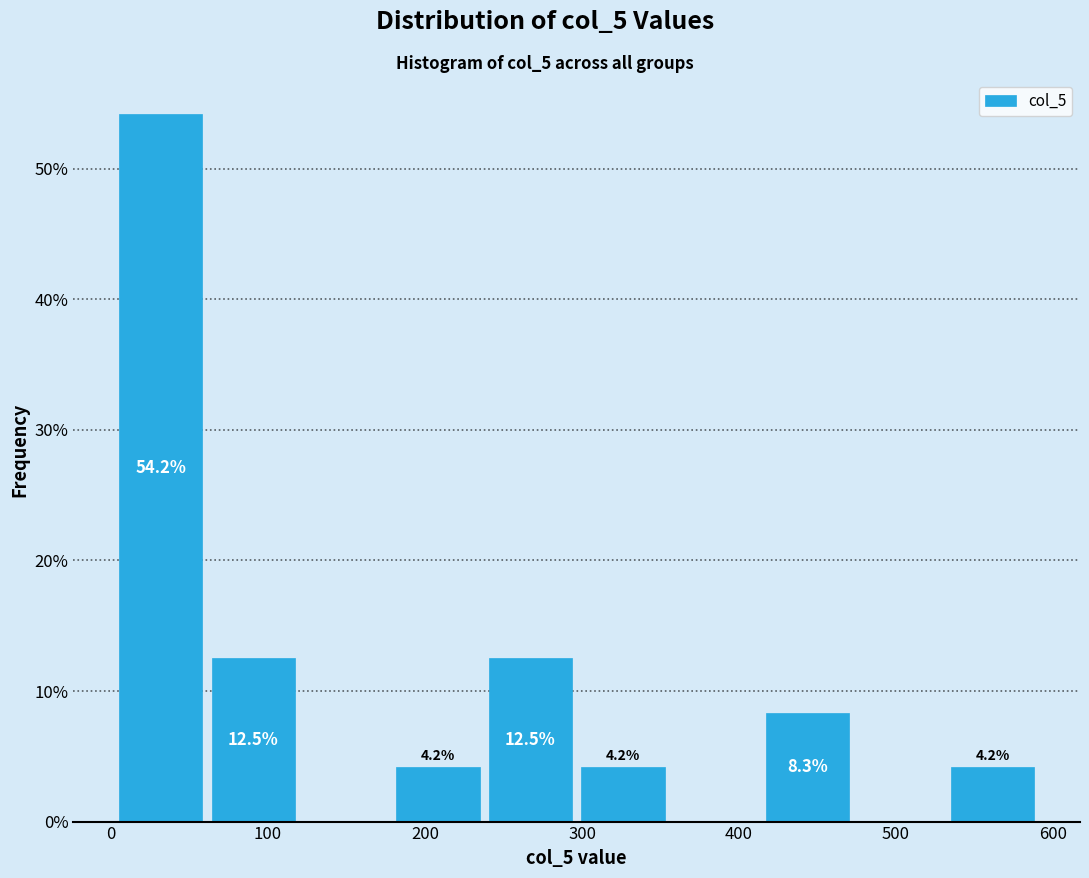

Which range on the x-axis has the tallest bar?

0 to 60